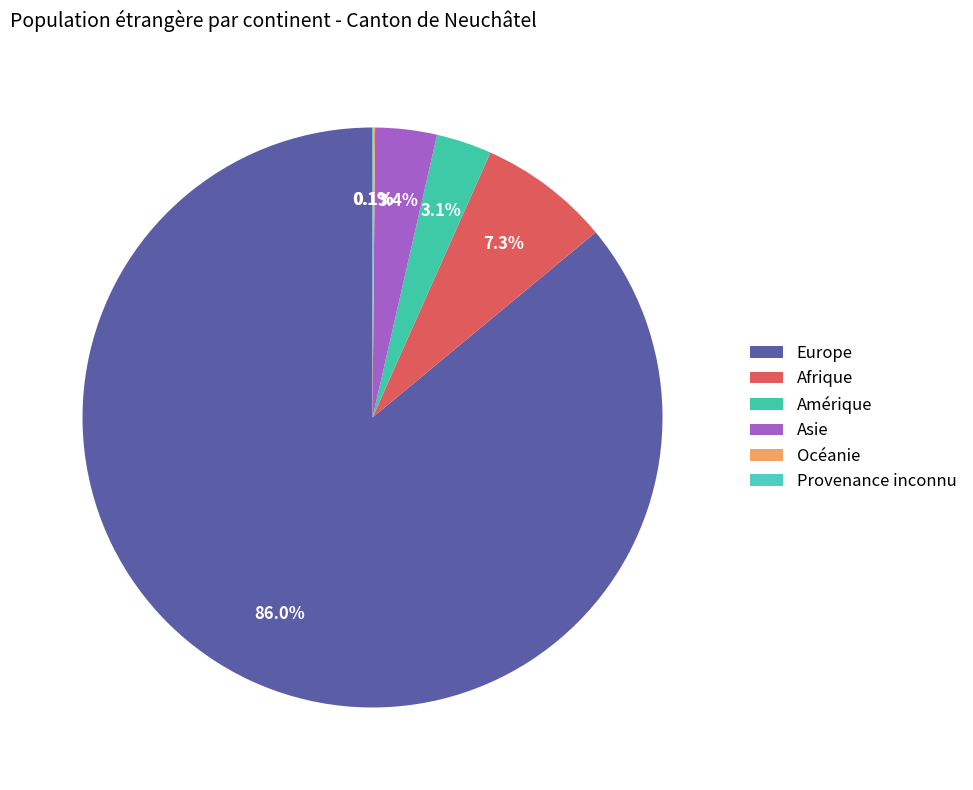

Rank the categories by value from highest to lowest.

Europe, Afrique, Asie, Amérique, Océanie, Provenance inconnu